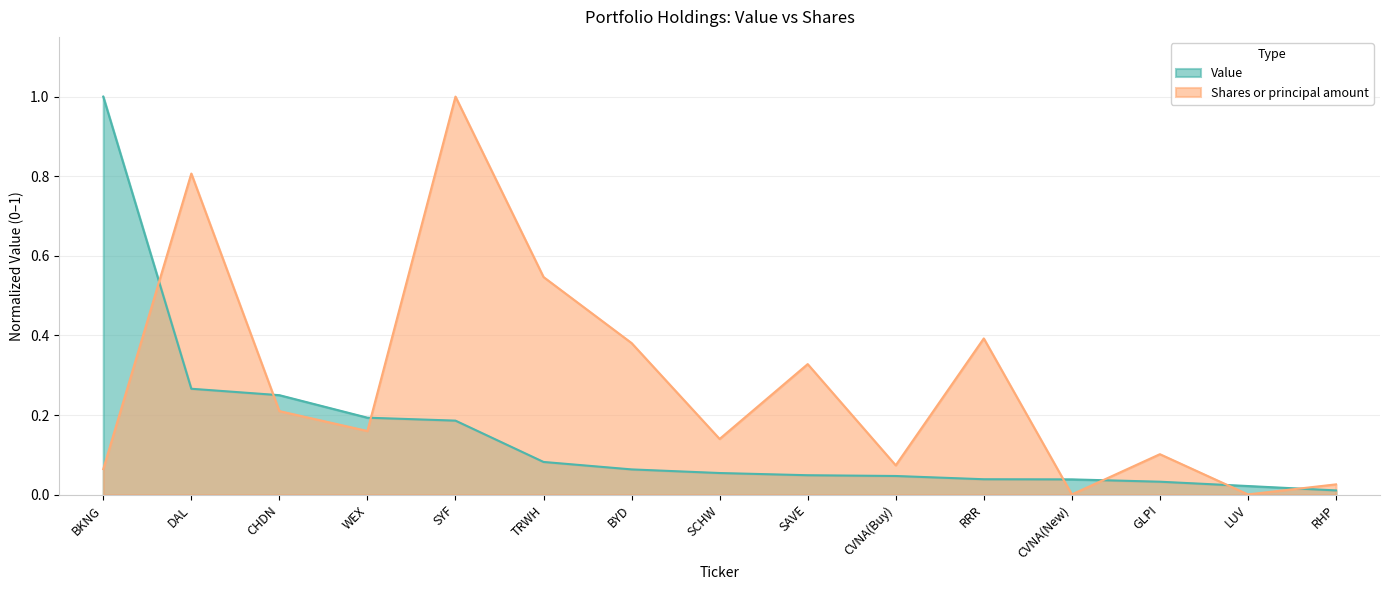

Reading right to left, what are all the values shown in this chart?

Value: 0.0	0.0	0.0	0.0	0.0	0.0	0.0	0.1	0.1	0.1	0.2	0.2	0.2	0.3	1.0
Shares or principal amount: 0.0	0.0	0.1	0.0	0.4	0.1	0.3	0.1	0.4	0.5	1.0	0.2	0.2	0.8	0.1